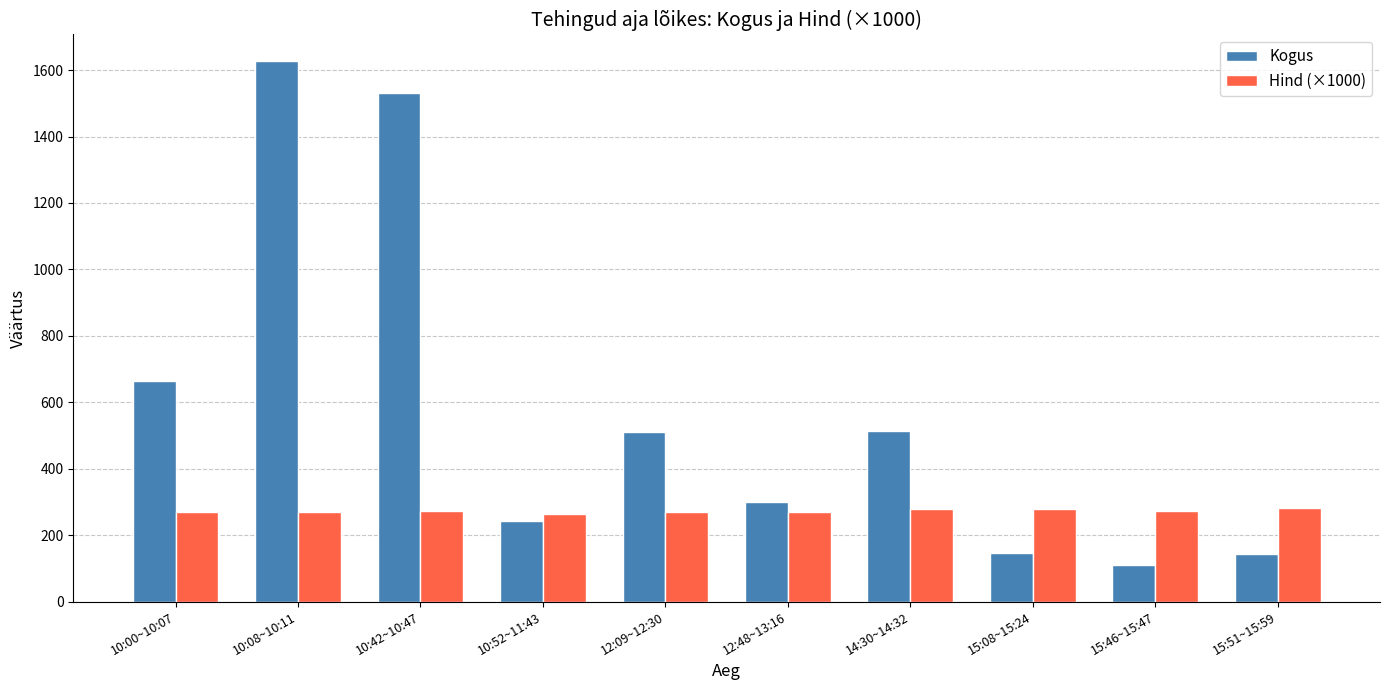

The value of Hind (×1000) at 15:46~15:47 is 412. True or false?

False